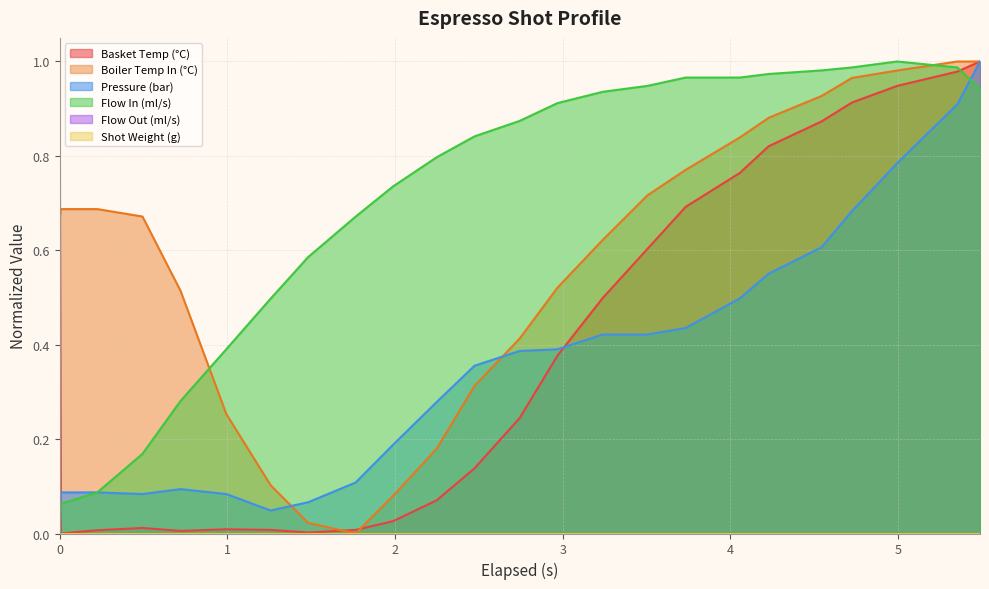

True or false: water_temperature_in has more than 1 interior local peaks.

False